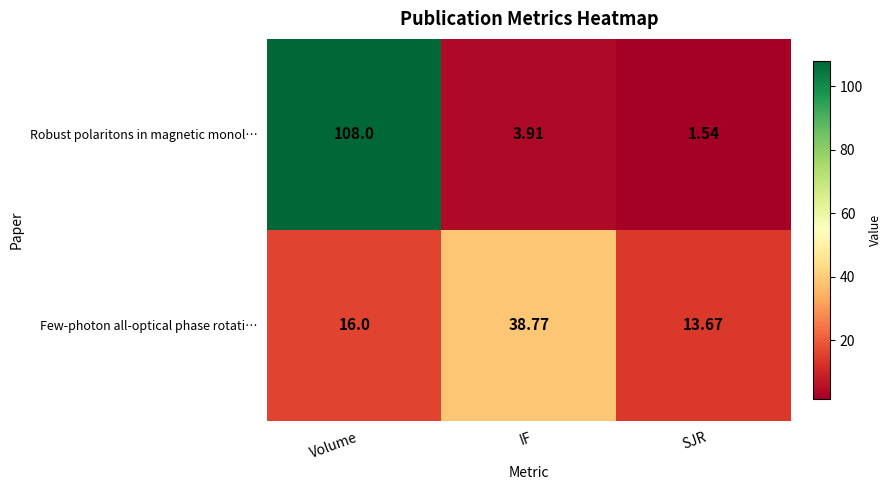

At how many categories does at least one series exceed 57?

1